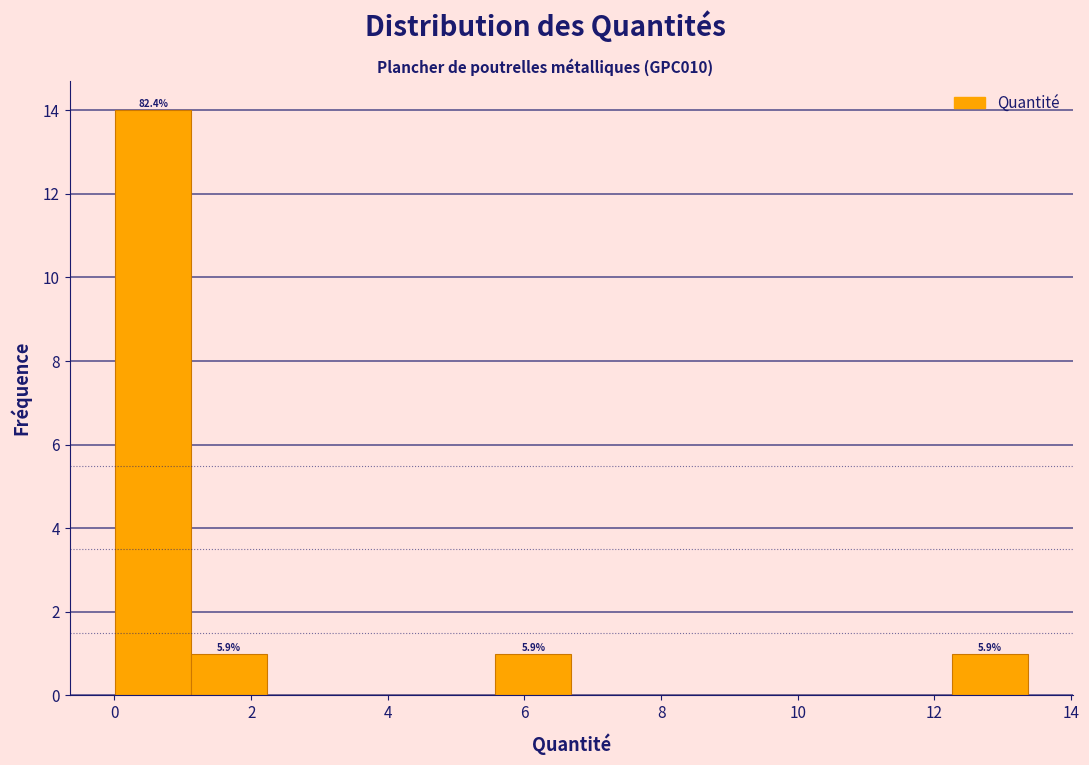

Over which range of the x-axis is the bar tallest?

0.0 to 1.2